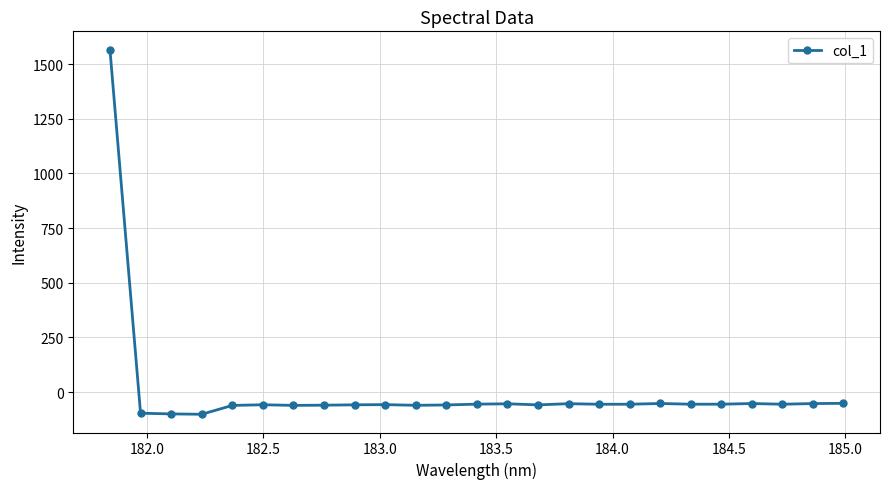

What is the average value?

3.9